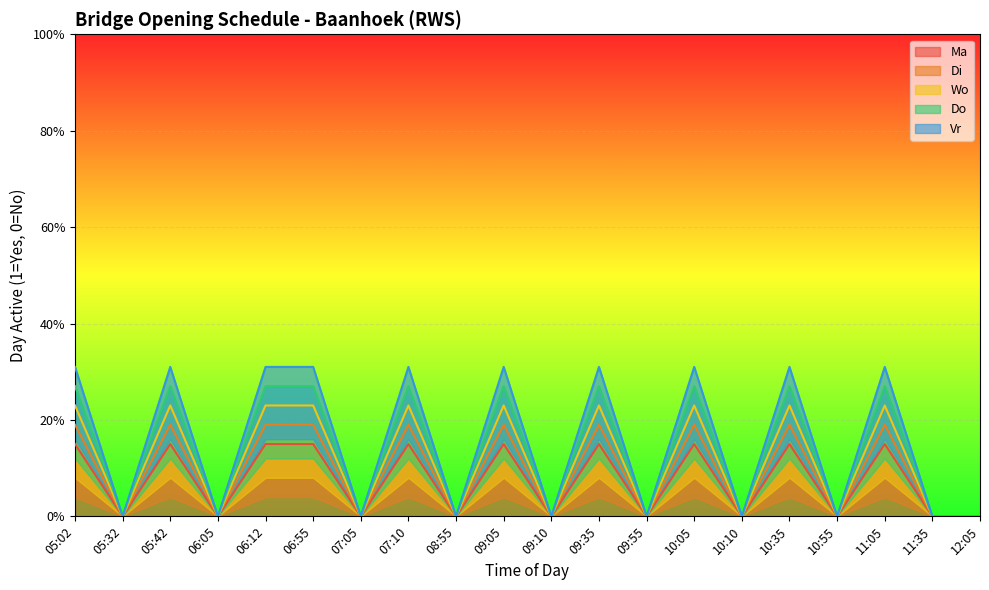

True or false: Wo and Vr cross at least once.

False